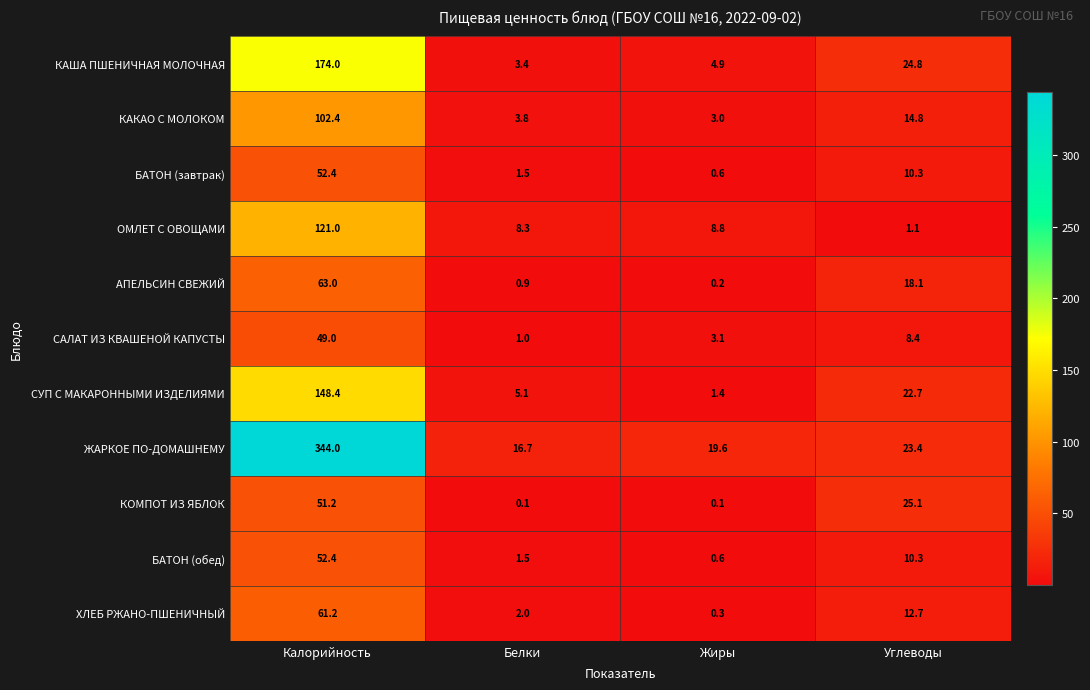

Rank the categories by КАКАО С МОЛОКОМ value from highest to lowest.

Калорийность, Углеводы, Белки, Жиры